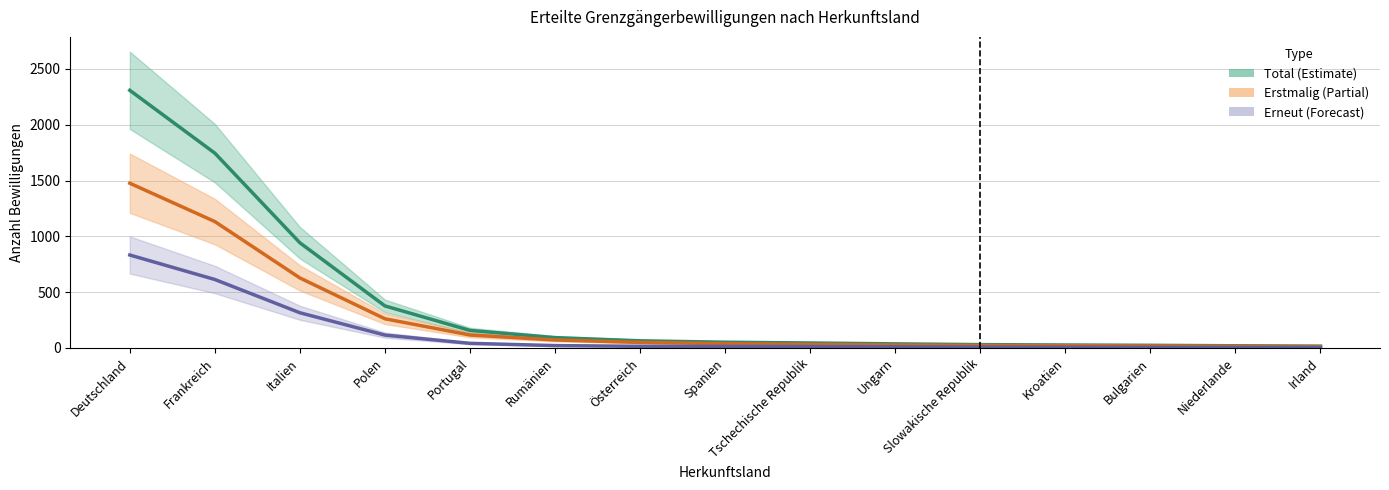

Rank the categories by Total (Estimate) value from highest to lowest.

Deutschland, Frankreich, Italien, Polen, Portugal, Rumänien, Österreich, Spanien, Tschechische Republik, Ungarn, Slowakische Republik, Kroatien, Bulgarien, Niederlande, Irland